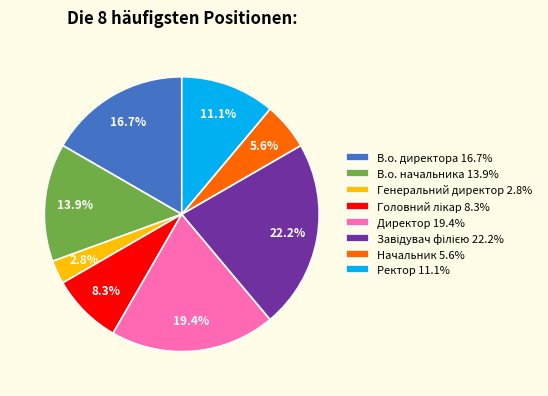

What percentage is the Ректор slice, to the nearest percent?

11%